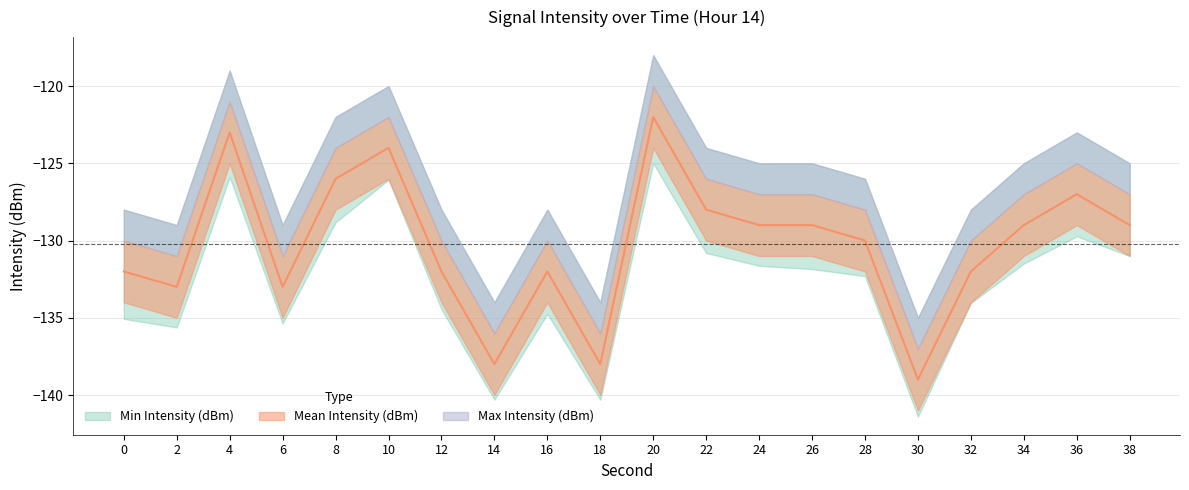

At 28, list the series in order from largest to smallest.

Max Intensity (dBm), Mean Intensity (dBm), Min Intensity (dBm)